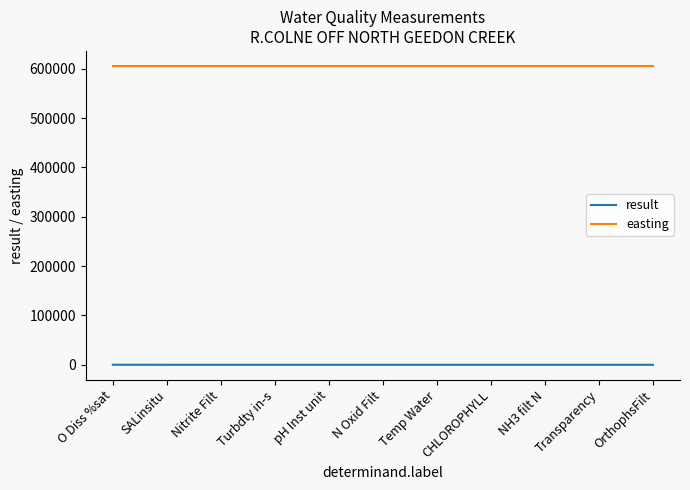

At pH Inst unit, list the series in order from largest to smallest.

easting, result